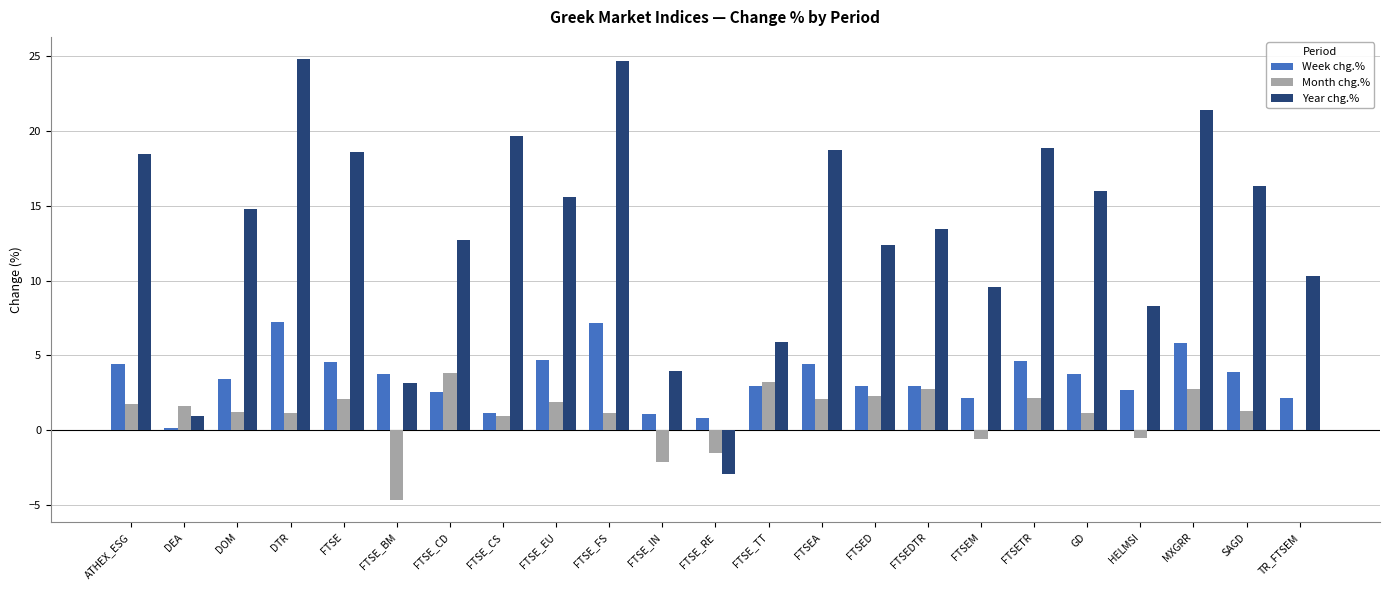

Between FTSE and FTSE_CD, which series saw the biggest shift?

Year chg.%